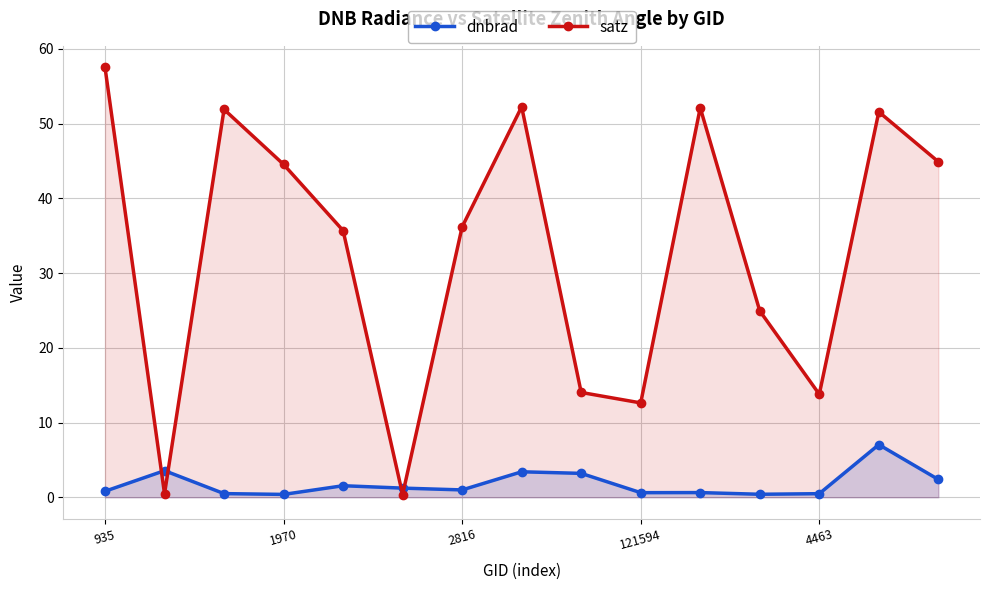

What is the highest value of the satz series?

57.5